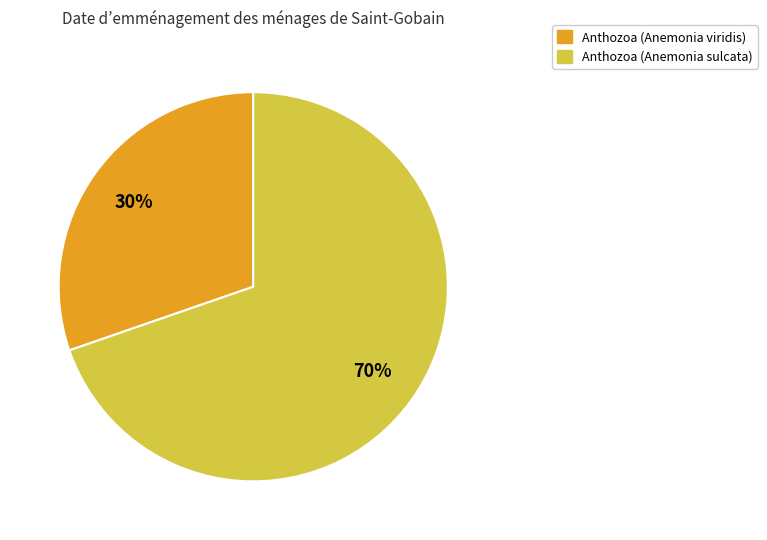

To the nearest percent, what percentage of the pie is Anthozoa (Anemonia viridis)?

30%